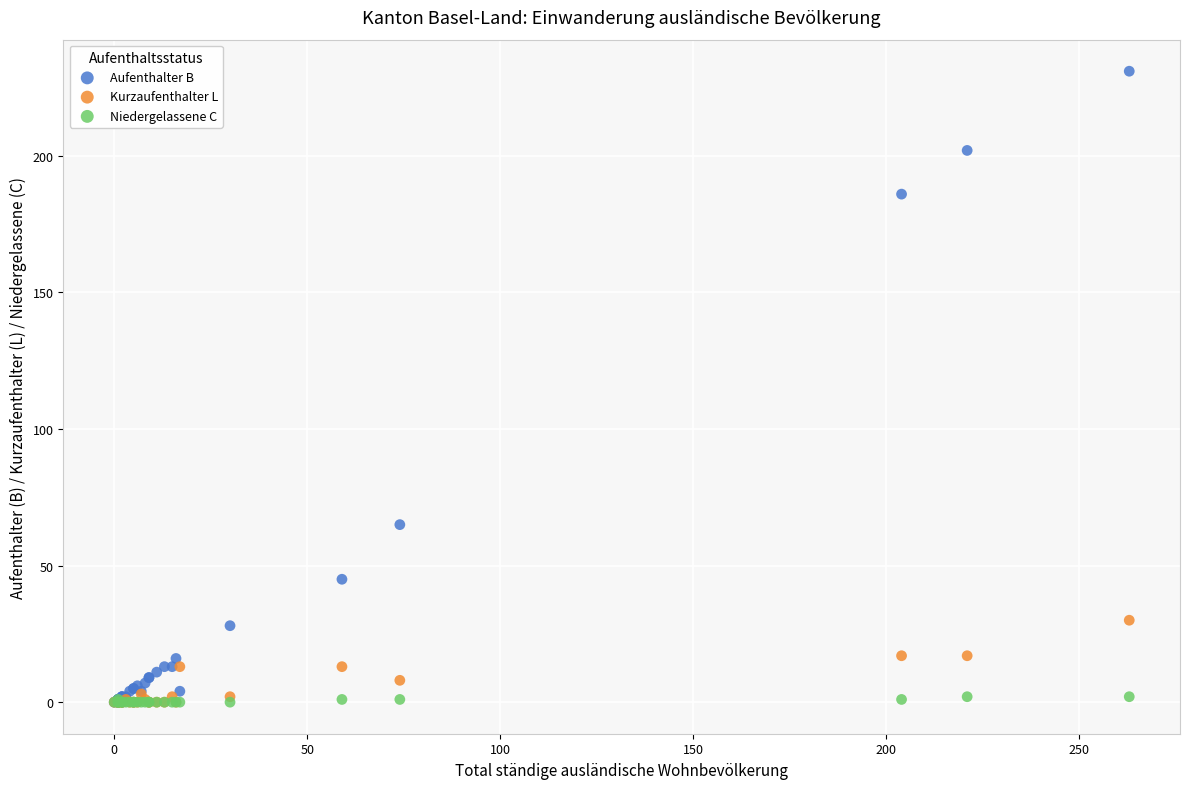

Across all series, what Y value is closest to 115?

65